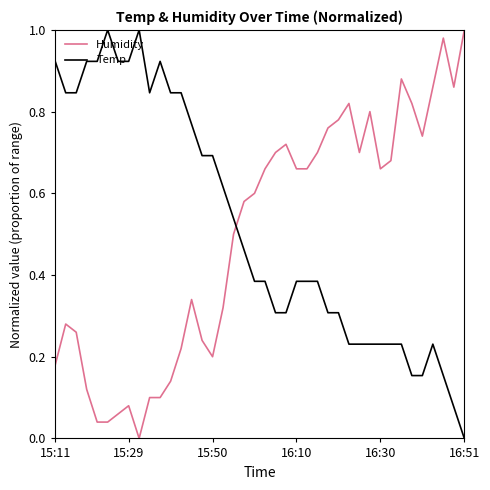

How many times do Humidity and Temp cross each other?

1